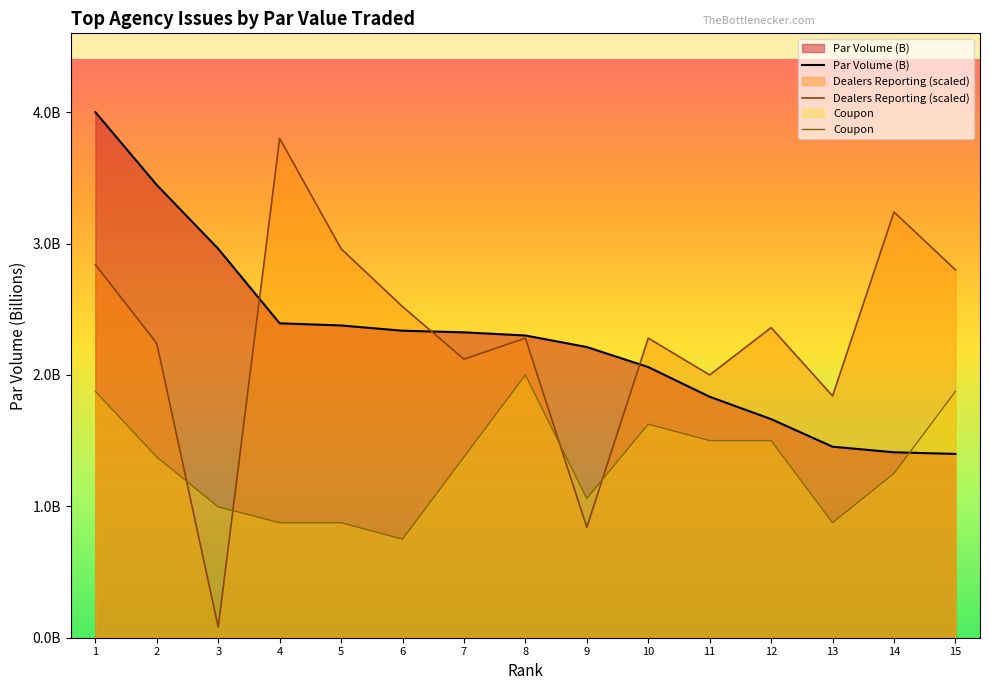

The Coupon series shows 2.5 at 11. True or false?

False